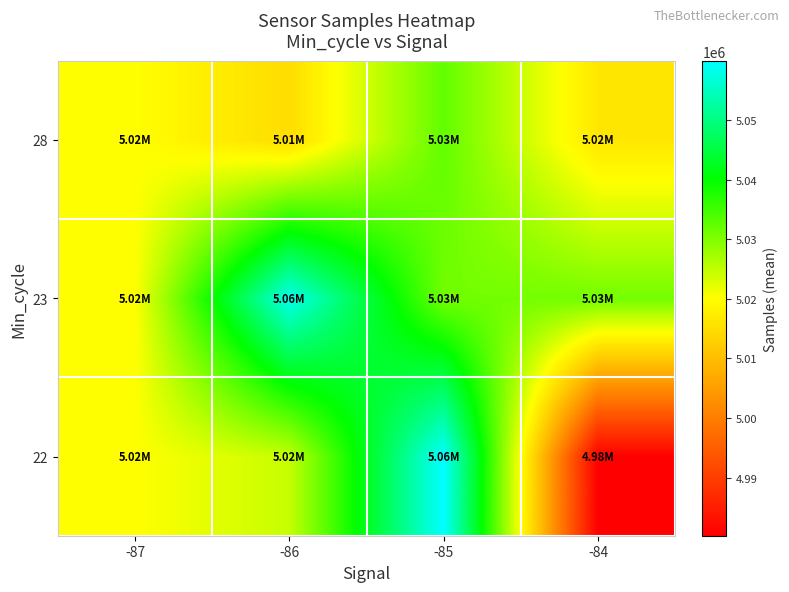

What is the total value across all series at -84?

15027542.2